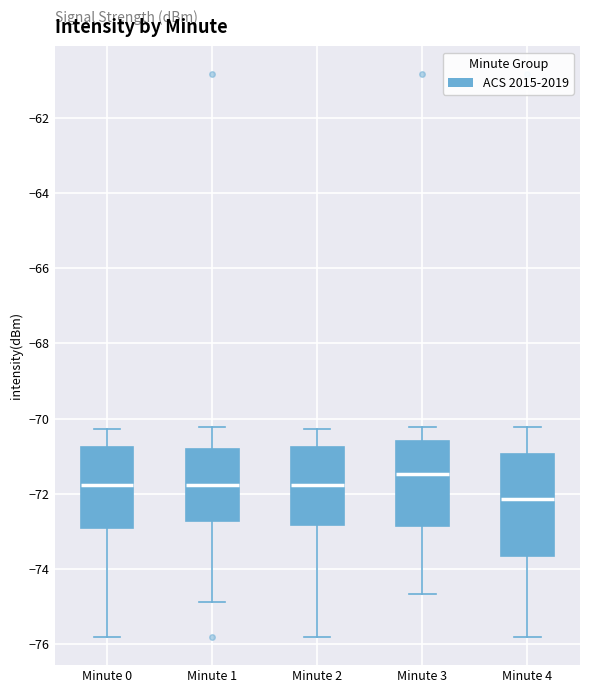

Which box's median line is the highest?

Minute 3